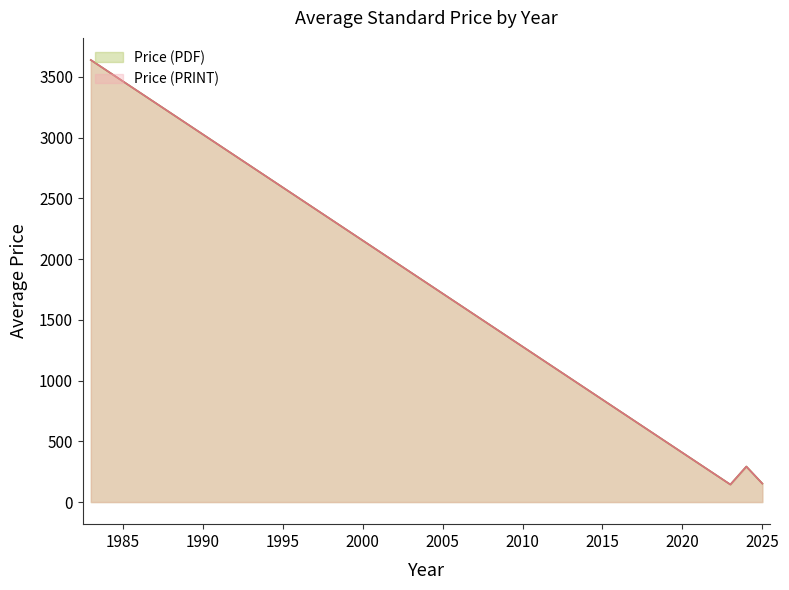

What is the sum of all Price (PRINT) values?

26502.5